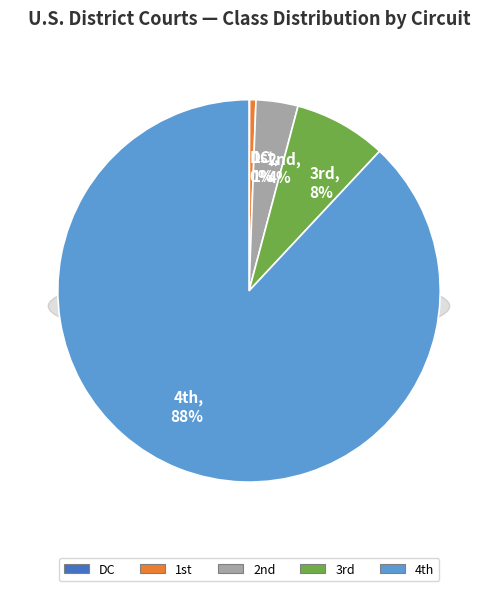

Does any single category account for the majority?

Yes